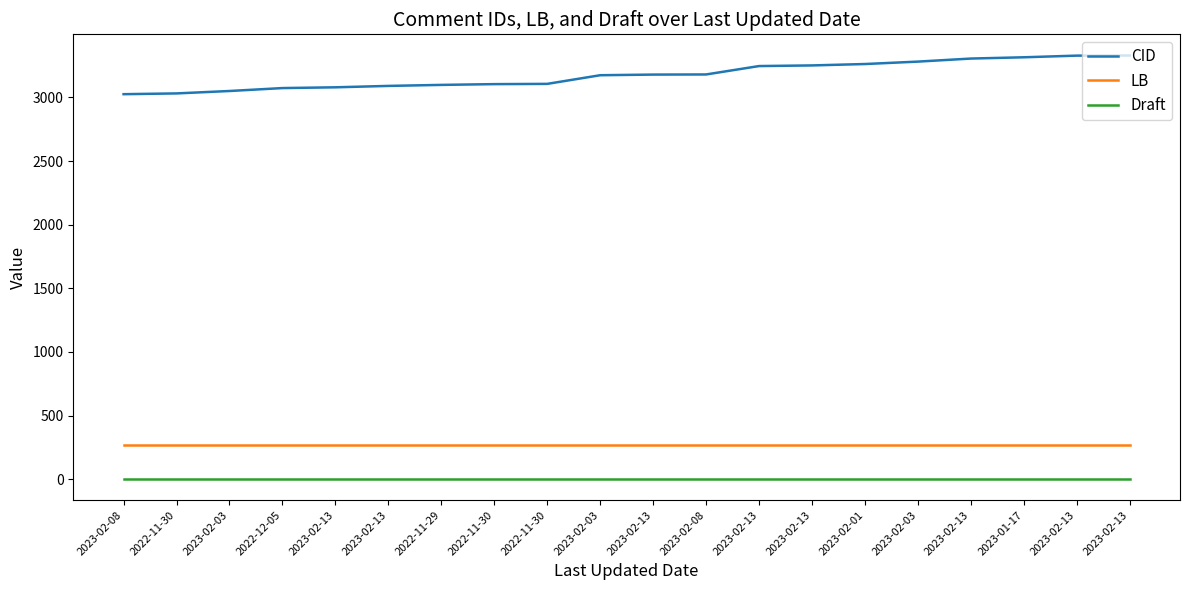

What are all the series names shown in the legend?

CID, LB, Draft